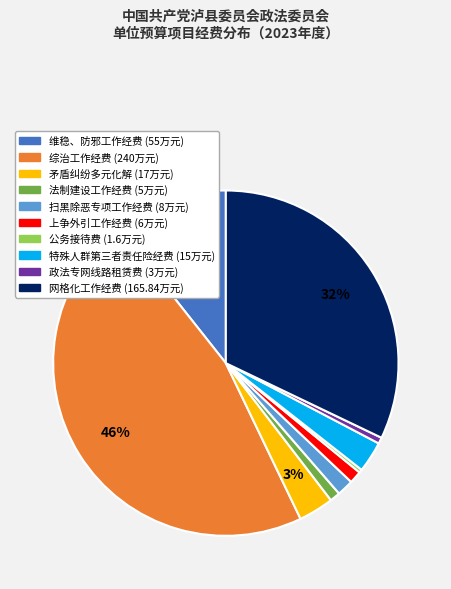

Does 上争外引工作经费 account for over 50% of the chart?

No